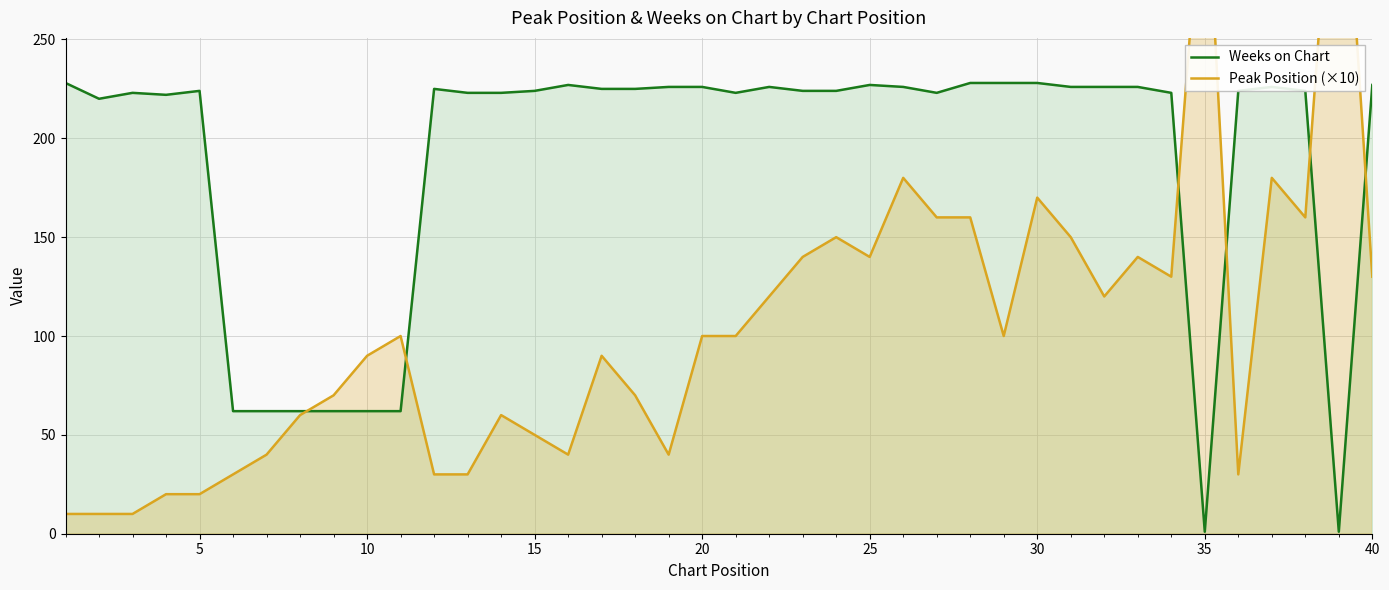

How many data points in Weeks on Chart are less than 224?

16